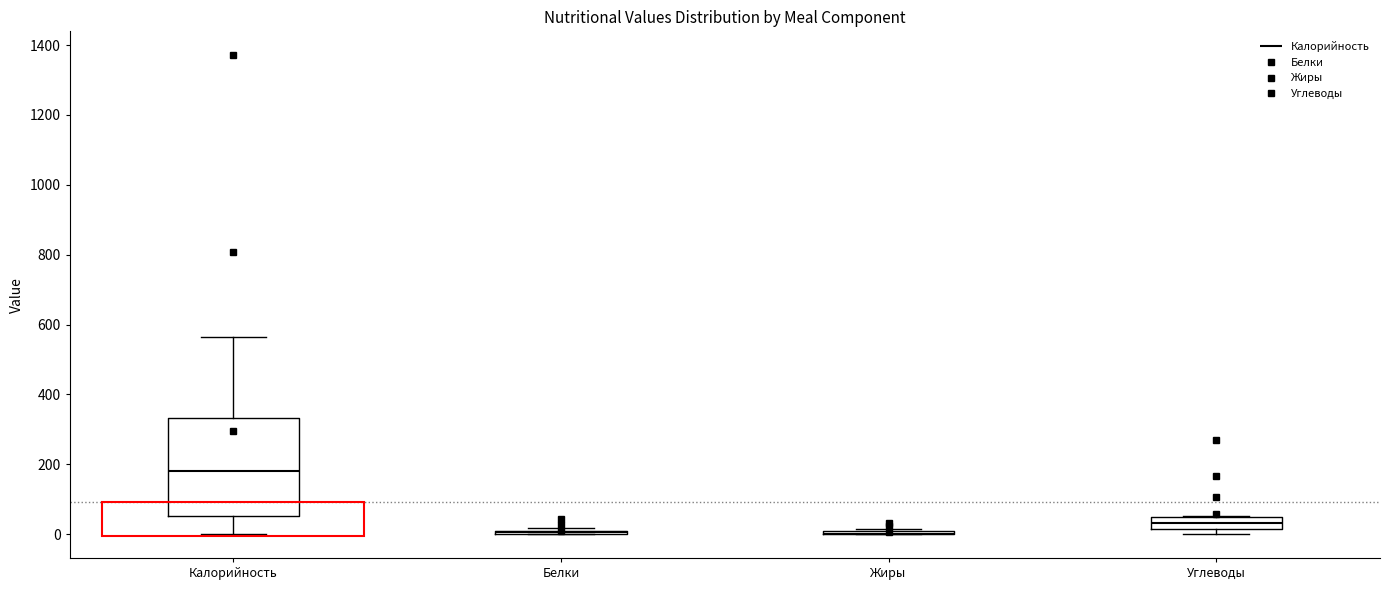

Reading left to right, transcribe this box plot: for each box, give where its median line is, the range the box spans, and where its two whiskers end, as read against the y-axis. The values are not printed on the chart, so give them approximately, as read against the axis.

Калорийность: median 180, box 60 to 340, whiskers 0 to 560
Белки: box collapsed to a line at 0, whiskers 0 to 20
Жиры: box collapsed to a line at 0, whiskers 0 to 20
Углеводы: median 40, box 20 to 60, whiskers 0 to 60